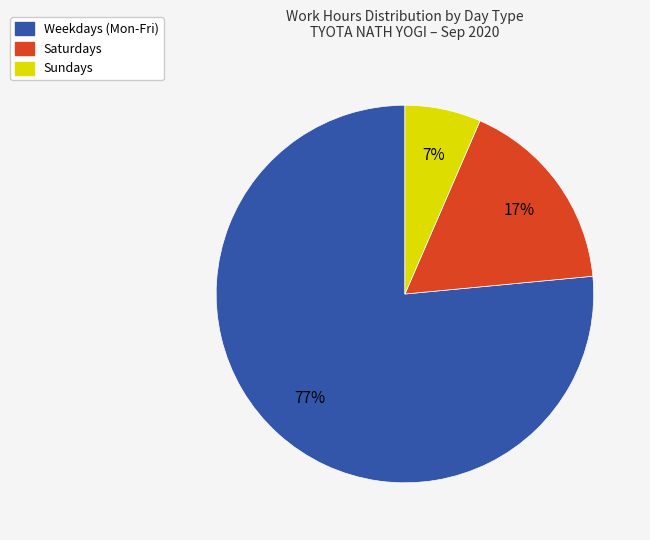

Does any single category account for the majority?

Yes